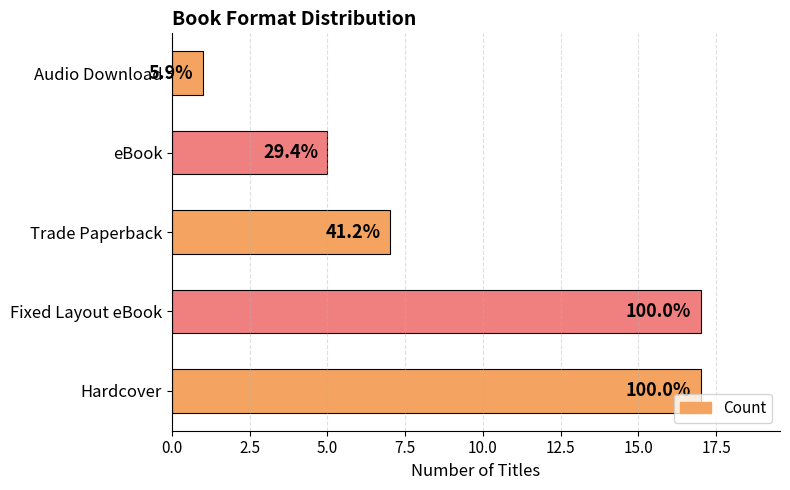

How many bars are there in total?

5